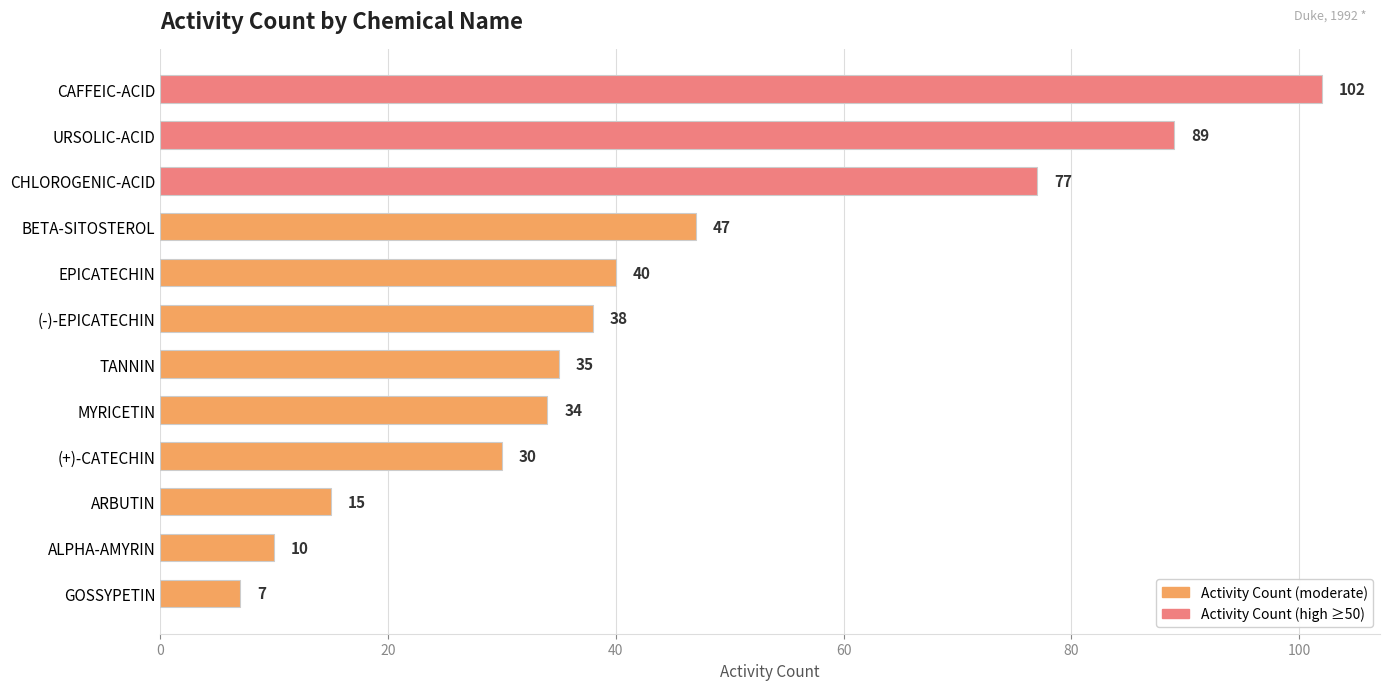

What is the difference between the second highest and minimum values?

82